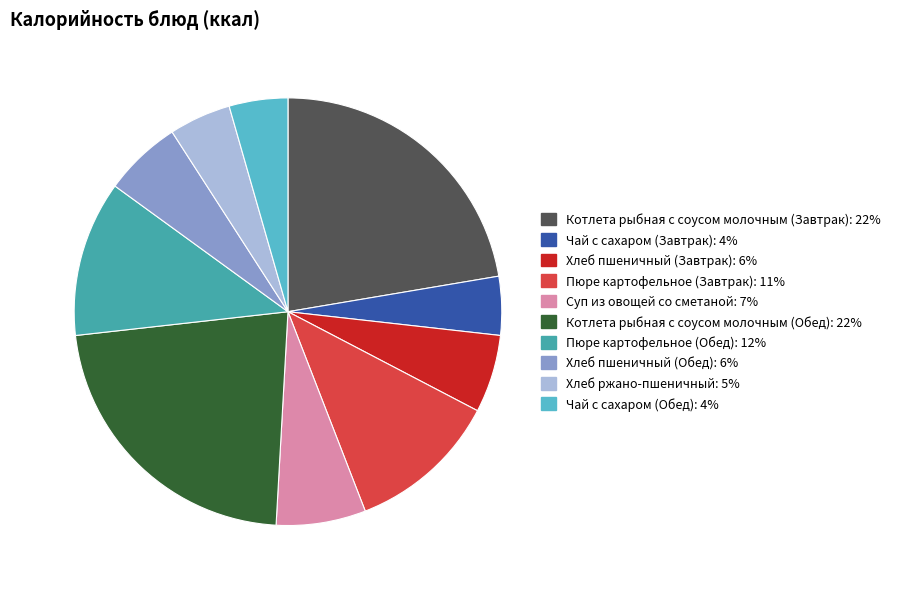

Does Пюре картофельное (Обед) account for over 50% of the chart?

No